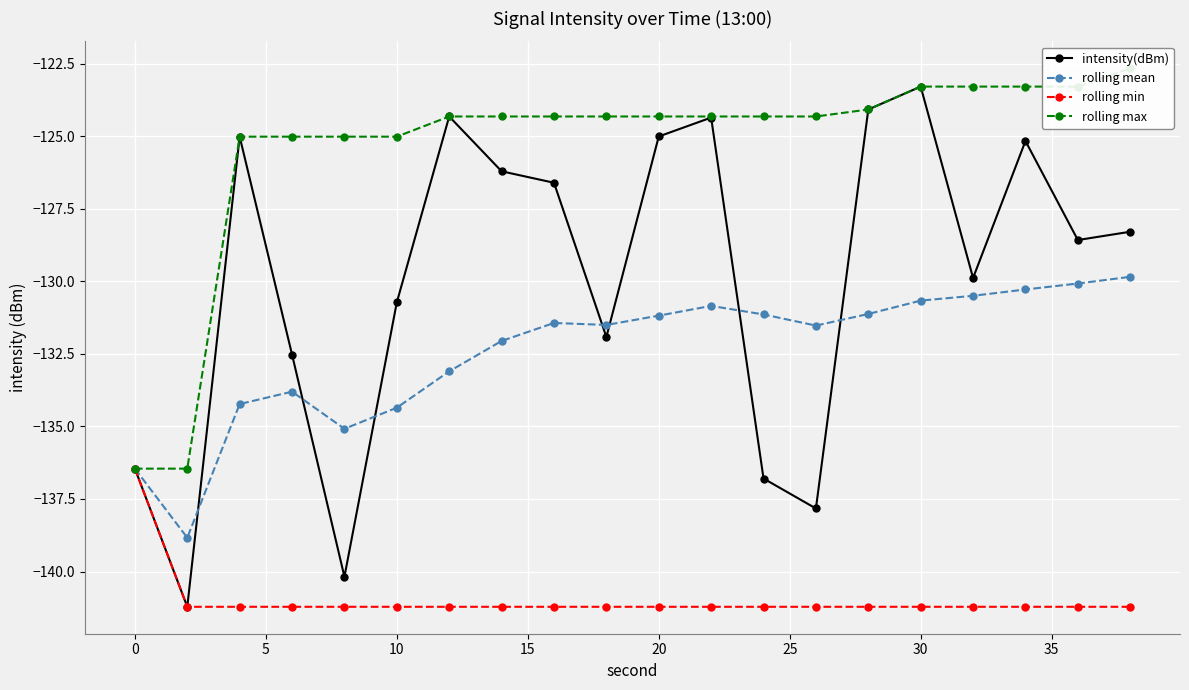

True or false: rolling min and rolling max cross at least once.

False